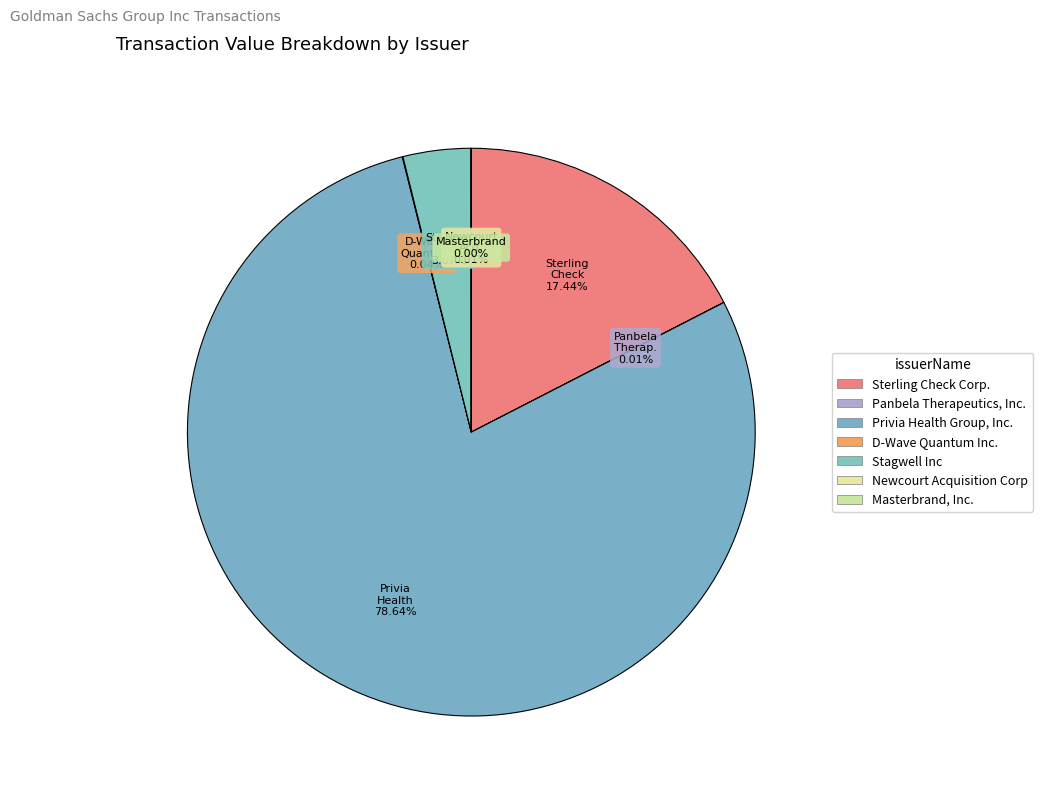

Rank the categories by value from highest to lowest.

Privia Health Group, Inc., Sterling Check Corp., Stagwell Inc, D-Wave Quantum Inc., Panbela Therapeutics, Inc., Newcourt Acquisition Corp, Masterbrand, Inc.